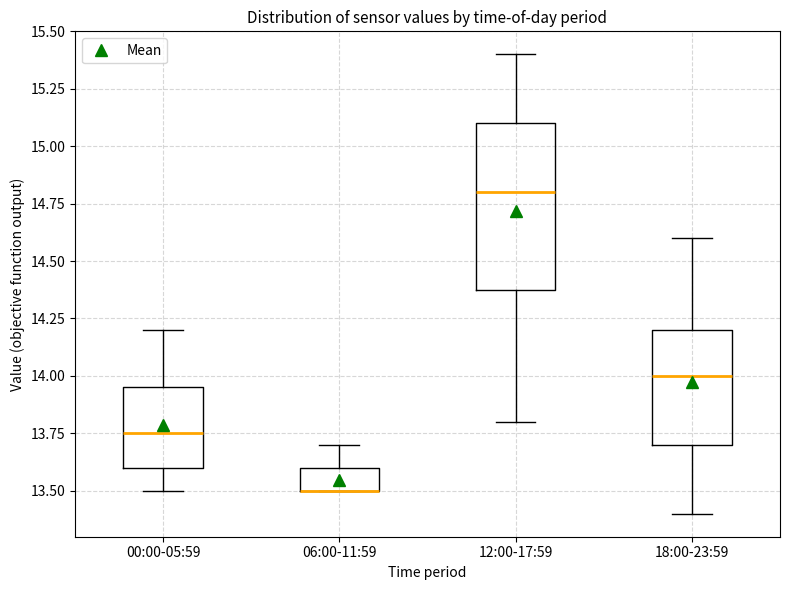

Reading left to right, transcribe this box plot: for each box, give where its median line is, the range the box spans, and where its two whiskers end, as read against the y-axis. The values are not printed on the chart, so give them approximately, as read against the axis.

00:00-05:59: median 13.75, box 13.60 to 13.95, whiskers 13.50 to 14.20
06:00-11:59: median 13.50 (drawn on the box's lower edge), box 13.50 to 13.60, whiskers 13.50 to 13.70
12:00-17:59: median 14.80, box 14.40 to 15.10, whiskers 13.80 to 15.40
18:00-23:59: median 14.00, box 13.70 to 14.20, whiskers 13.40 to 14.60